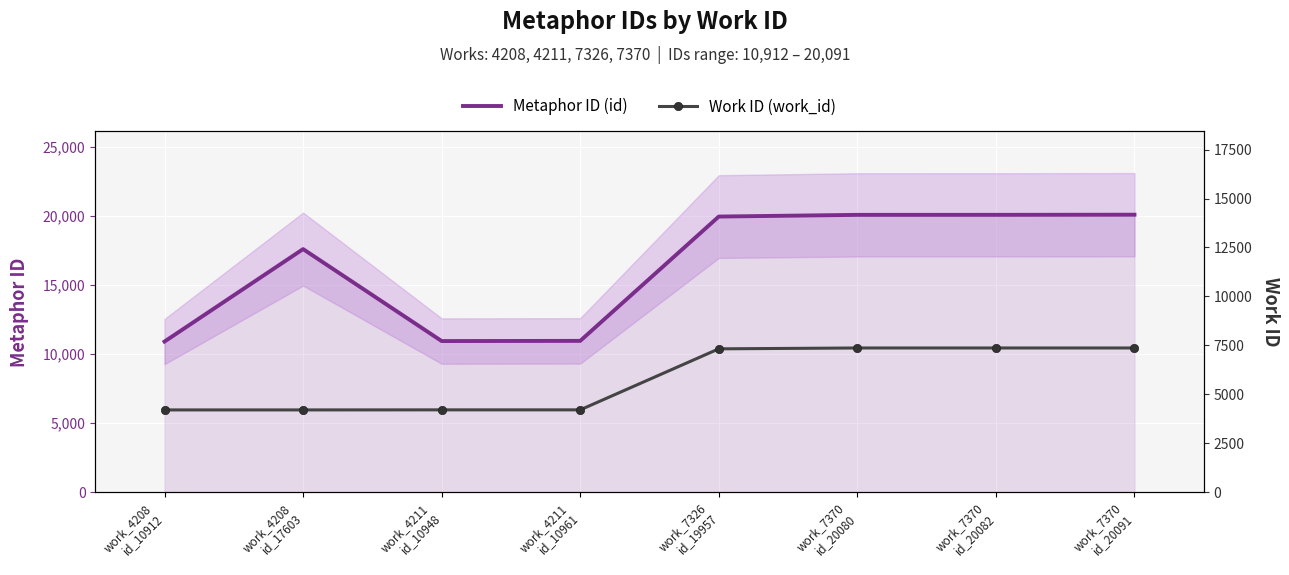

True or false: Work ID (work_id) and Metaphor ID (id) cross at least once.

False